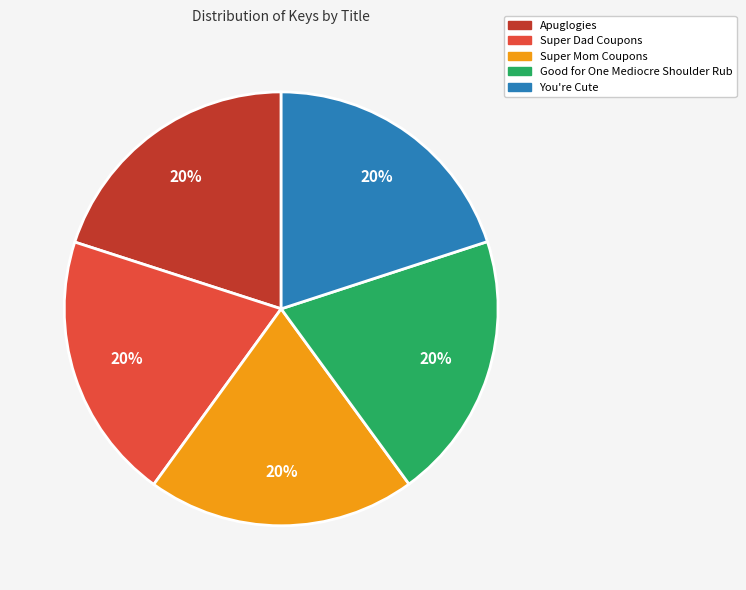

To the nearest percent, what percentage of the pie is Super Mom Coupons?

20%